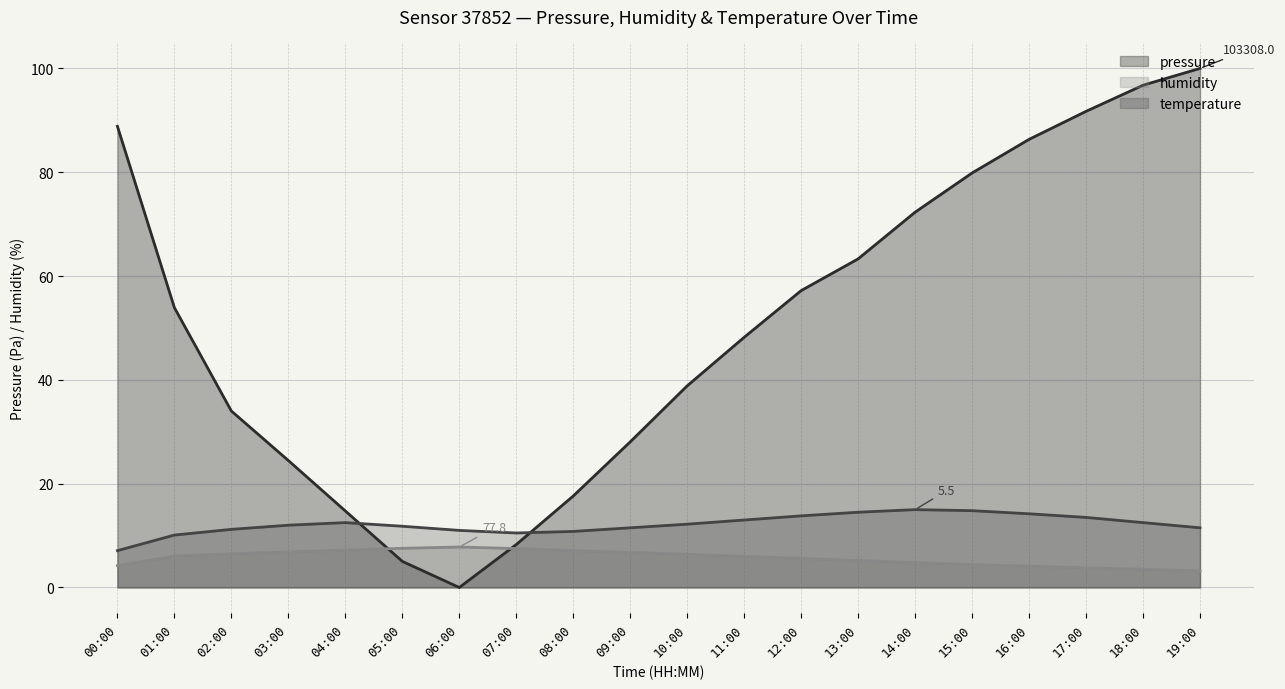

What is the sum of the humidity values at 04:00 and 06:00?

15.0